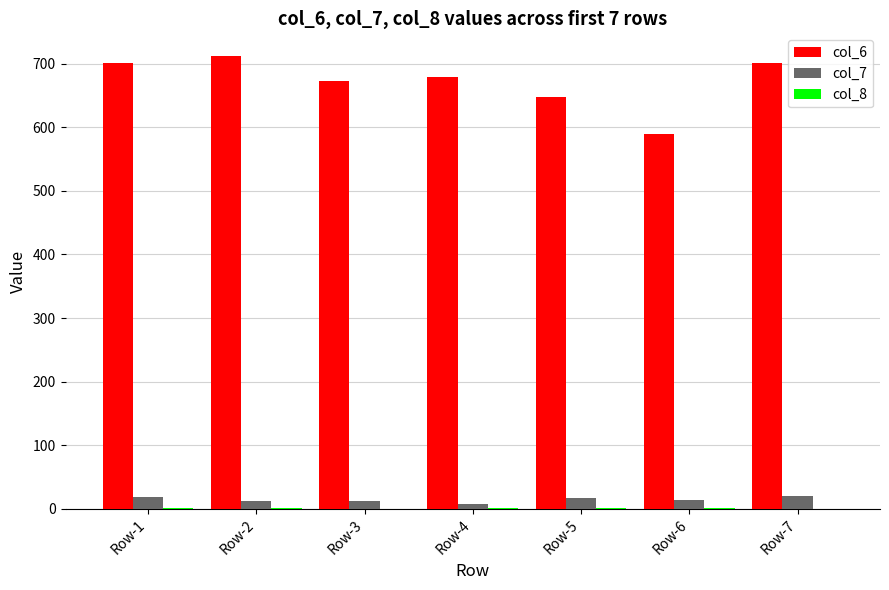

Which series has the largest total across all categories?

col_6